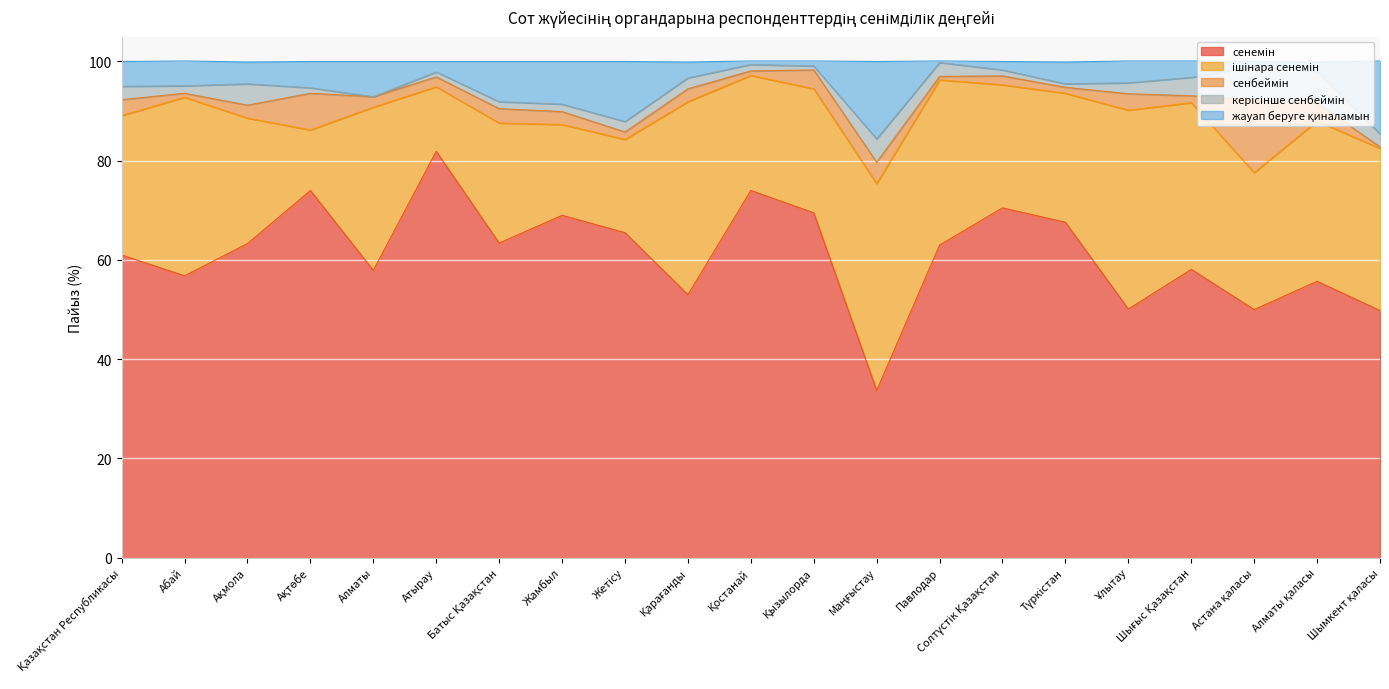

Reading right to left, list all the values displayed in this chart.

сенемін: Шымкент қаласы=49.8	Алматы қаласы=55.7	Астана қаласы=50.0	Шығыс Қазақстан=58.1	Ұлытау=50.1	Түркістан=67.6	Солтүстік Қазақстан=70.5	Павлодар=63.0	Маңғыстау=33.7	Қызылорда=69.5	Қостанай=74.0	Қарағанды=53.0	Жетісу=65.5	Жамбыл=69.0	Батыс Қазақстан=63.4	Атырау=81.9	Алматы=57.9	Ақтөбе=74.0	Ақмола=63.3	Абай=56.8	Қазақстан Республикасы=61.0
ішінара сенемін: Шымкент қаласы=32.7	Алматы қаласы=32.3	Астана қаласы=27.6	Шығыс Қазақстан=33.6	Ұлытау=40.1	Түркістан=26.0	Солтүстік Қазақстан=24.8	Павлодар=33.3	Маңғыстау=41.7	Қызылорда=25.0	Қостанай=23.2	Қарағанды=38.9	Жетісу=18.8	Жамбыл=18.3	Батыс Қазақстан=24.2	Атырау=13.0	Алматы=32.9	Ақтөбе=12.2	Ақмола=25.3	Абай=36.0	Қазақстан Республикасы=28.1
сенбеймін: Шымкент қаласы=0.3	Алматы қаласы=3.6	Астана қаласы=14.6	Шығыс Қазақстан=1.4	Ұлытау=3.3	Түркістан=1.2	Солтүстік Қазақстан=1.8	Павлодар=0.7	Маңғыстау=4.3	Қызылорда=3.8	Қостанай=0.9	Қарағанды=2.6	Жетісу=1.5	Жамбыл=2.6	Батыс Қазақстан=2.9	Атырау=2.0	Алматы=2.1	Ақтөбе=7.4	Ақмола=2.6	Абай=0.8	Қазақстан Республикасы=3.2
керісінше сенбеймін: Шымкент қаласы=2.6	Алматы қаласы=6.4	Астана қаласы=6.8	Шығыс Қазақстан=3.7	Ұлытау=2.2	Түркістан=0.7	Солтүстік Қазақстан=1.2	Павлодар=2.8	Маңғыстау=4.7	Қызылорда=0.8	Қостанай=1.3	Қарағанды=2.2	Жетісу=2.1	Жамбыл=1.5	Батыс Қазақстан=1.4	Атырау=1.0	Алматы=0.0	Ақтөбе=1.1	Ақмола=4.3	Абай=1.5	Қазақстан Республикасы=2.7
жауап беруге қиналамын: Шымкент қаласы=14.7	Алматы қаласы=1.9	Астана қаласы=1.0	Шығыс Қазақстан=3.3	Ұлытау=4.4	Түркістан=4.4	Солтүстік Қазақстан=1.7	Павлодар=0.3	Маңғыстау=15.6	Қызылорда=1.0	Қостанай=0.7	Қарағанды=3.2	Жетісу=12.1	Жамбыл=8.6	Батыс Қазақстан=8.1	Атырау=2.1	Алматы=7.1	Ақтөбе=5.3	Ақмола=4.4	Абай=5.0	Қазақстан Республикасы=5.0